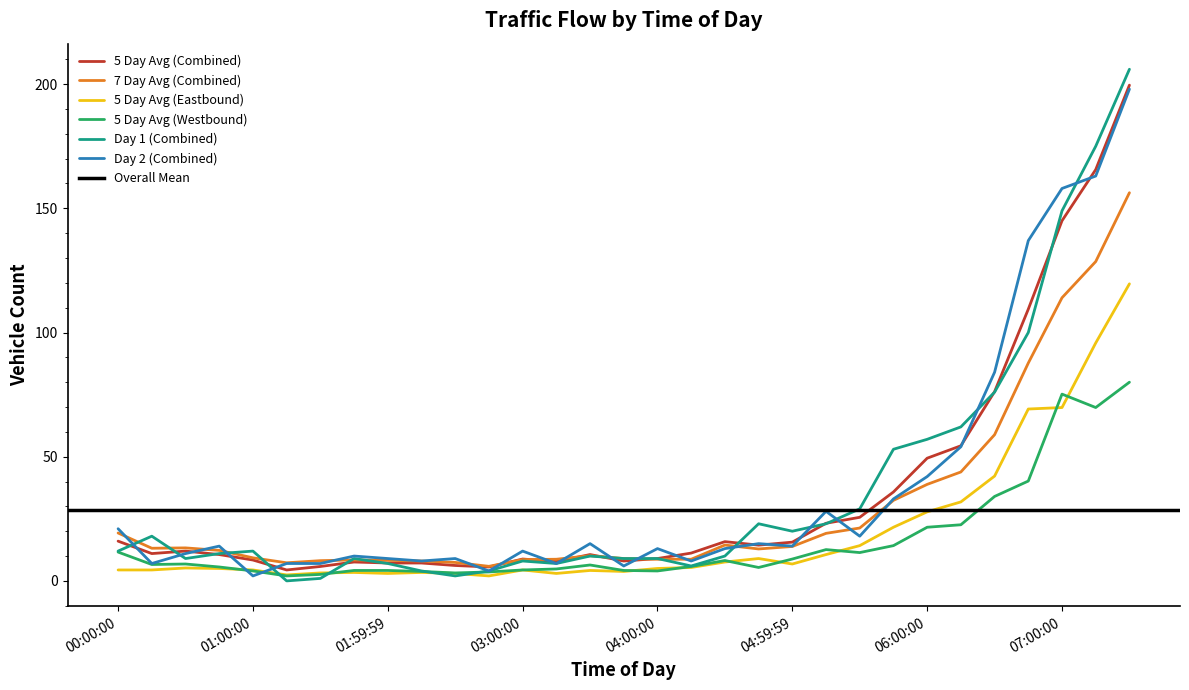

At which category does Day 2 (Combined) reach its first local peak?

00:45:00